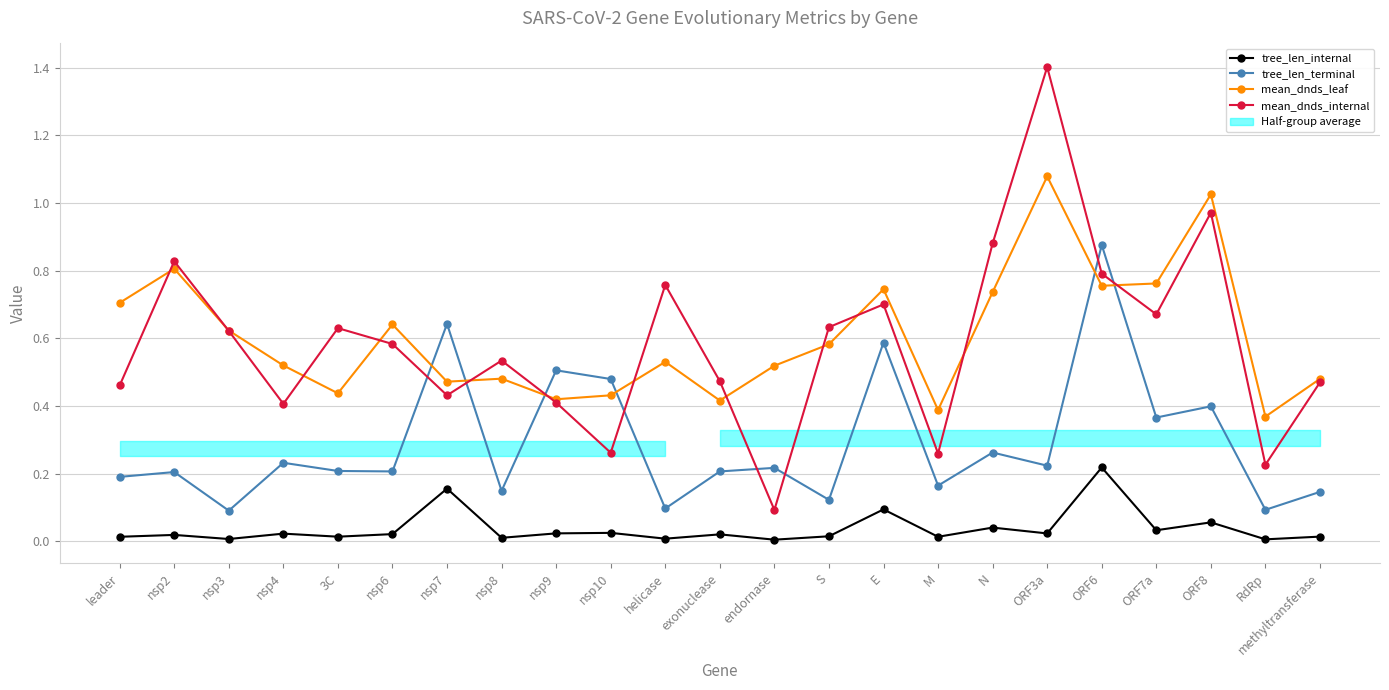

What are all the series names shown in the legend?

tree_len_internal, tree_len_terminal, mean_dnds_leaf, mean_dnds_internal